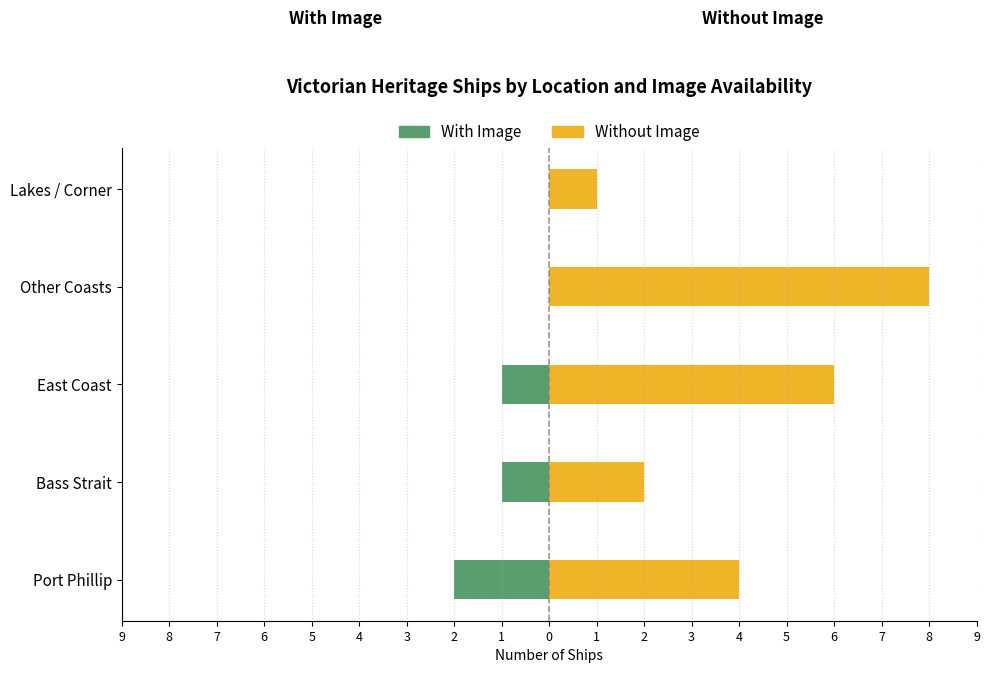

True or false: Without Image has a value of 7 at Port Phillip.

False